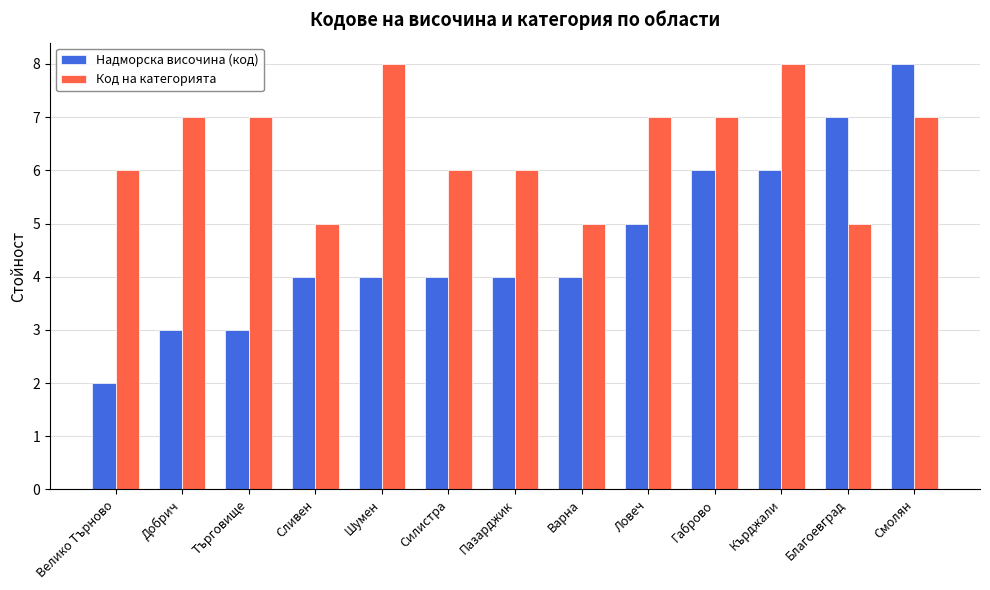

List the series in order of their overall mean, highest first.

Код на категорията, Надморска височина (код)